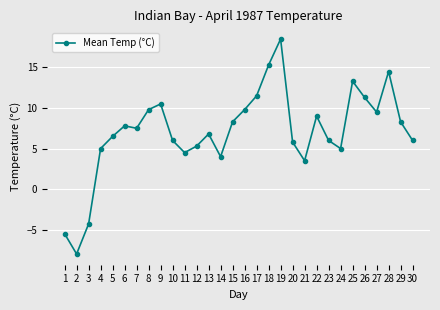

Which label corresponds to the largest value in the chart?

19